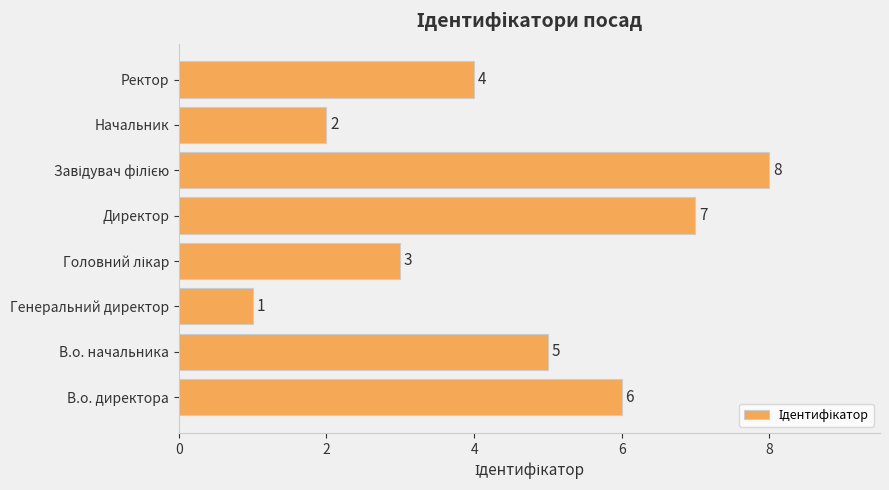

What is the change in value from Директор to Ректор?

-3